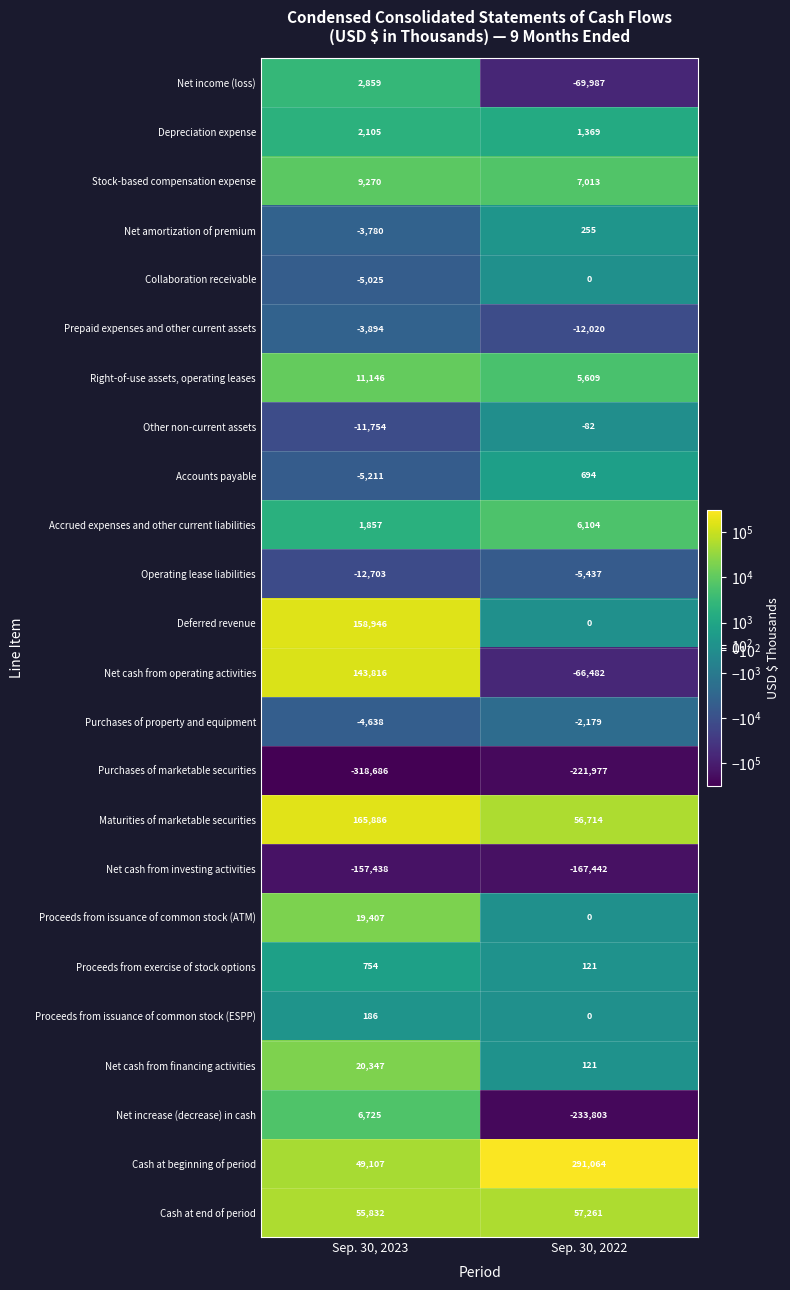

What is the difference between the maximum and minimum values in the Depreciation expense series?

736